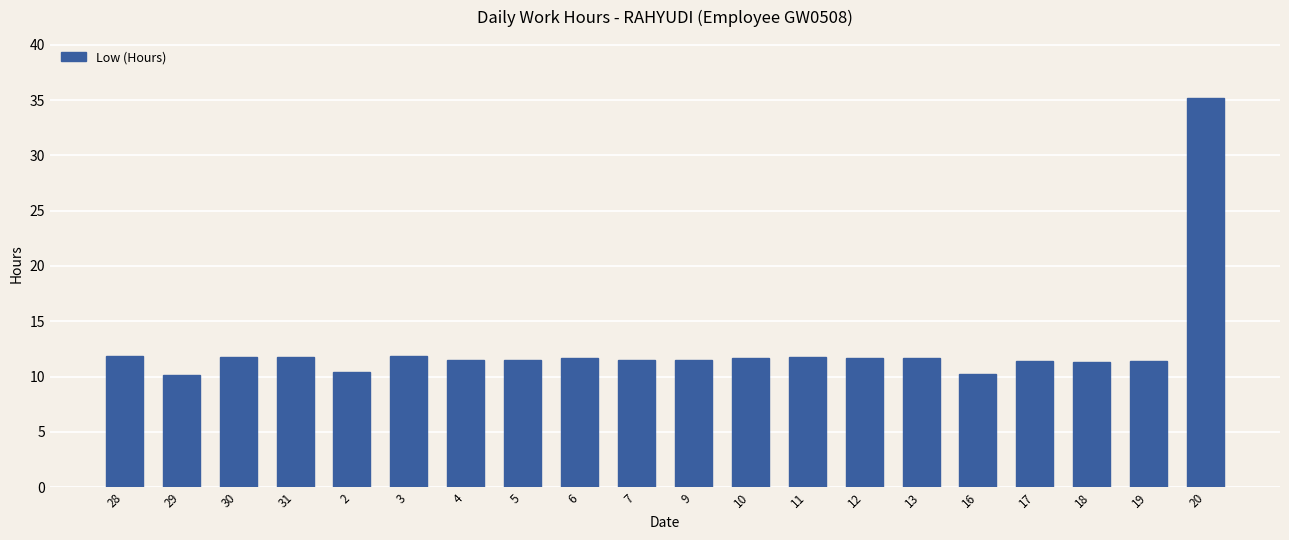

Where does the data first go above 11?

28